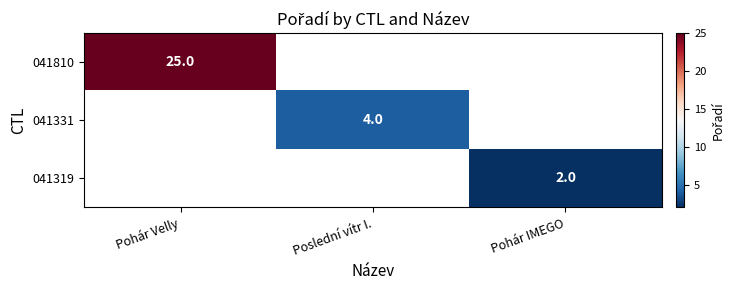

True or false: 041810 has a value of 33 at Pohár Velly.

False